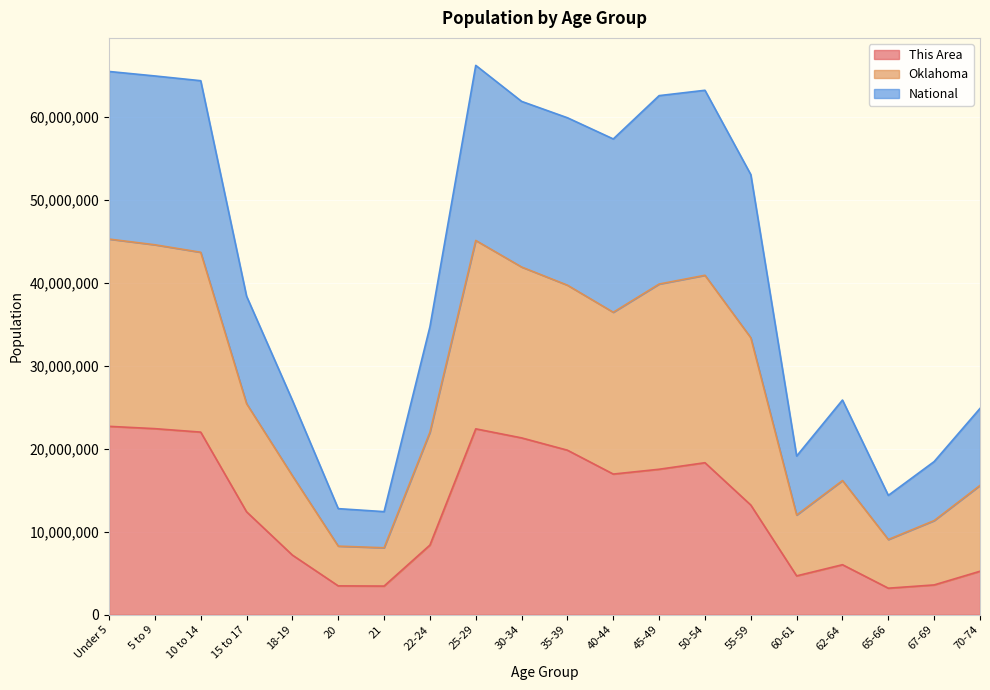

The value of This Area at 62-64 is 6030882.2. True or false?

True